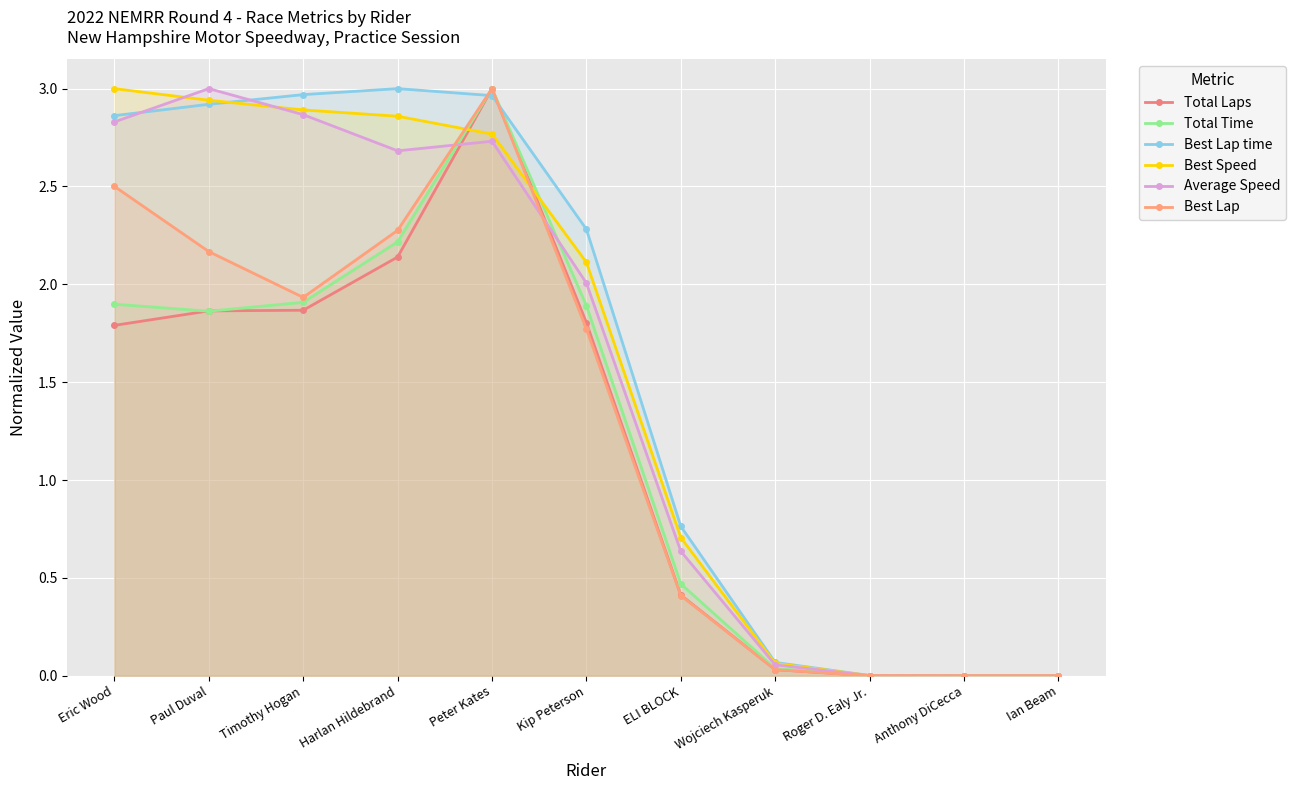

How many lines are shown in the chart?

6